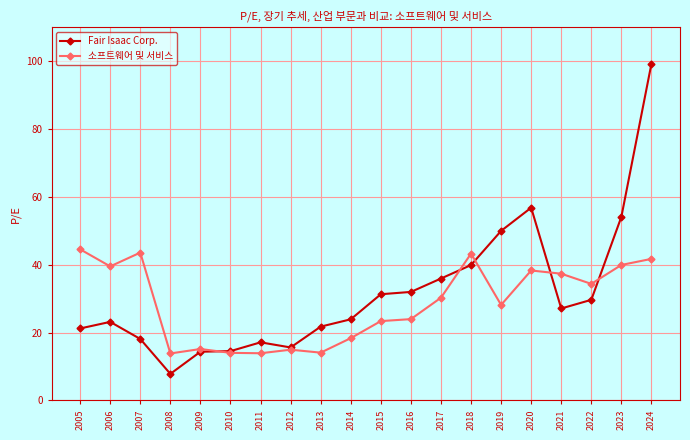

The value of Fair Isaac Corp. at 2019 is 50.0. True or false?

True